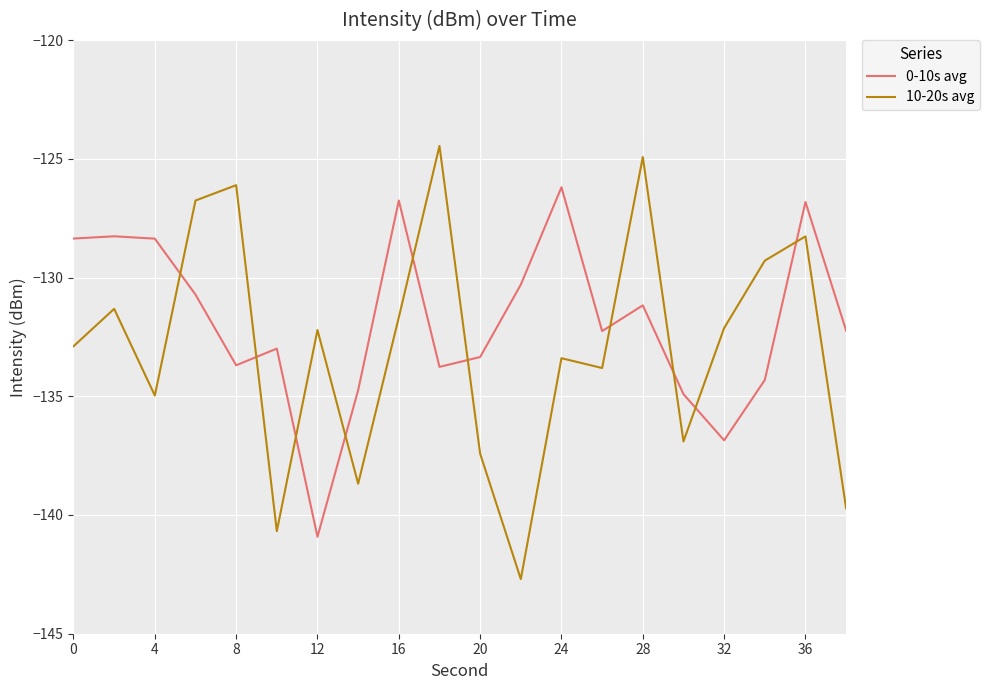

Which series has the largest range (max minus min)?

10-20s avg